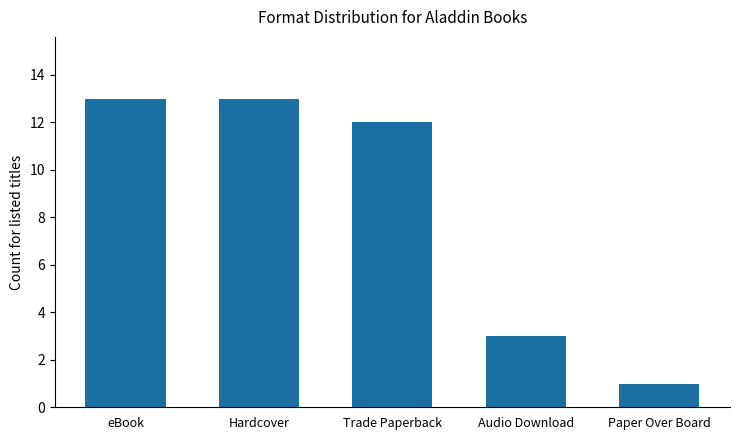

What is the ratio of the value at Trade Paperback to the value at Audio Download?

4.0